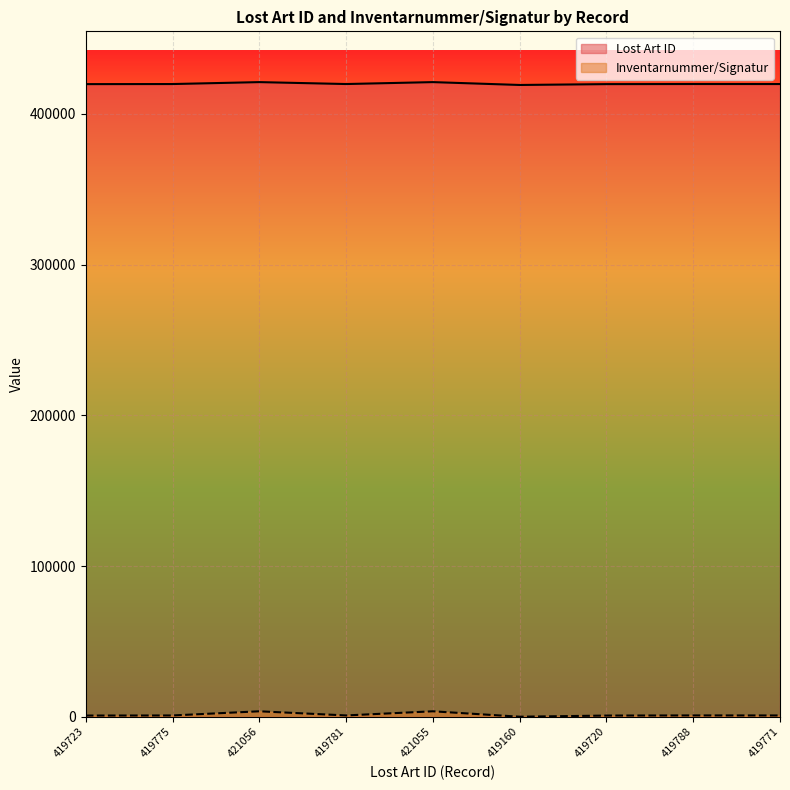

What is the approximate value of Inventarnummer/Signatur at 419788, to the nearest 50?

950